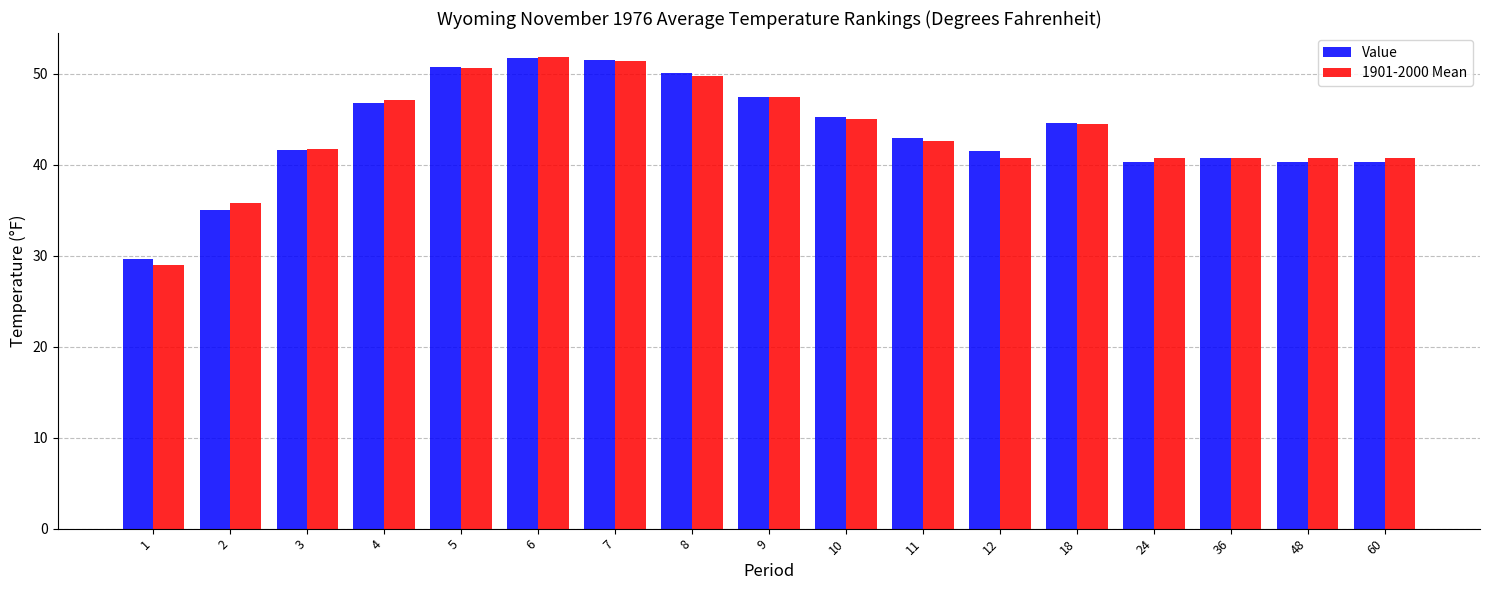

What is the total value across all series at 7?

102.9